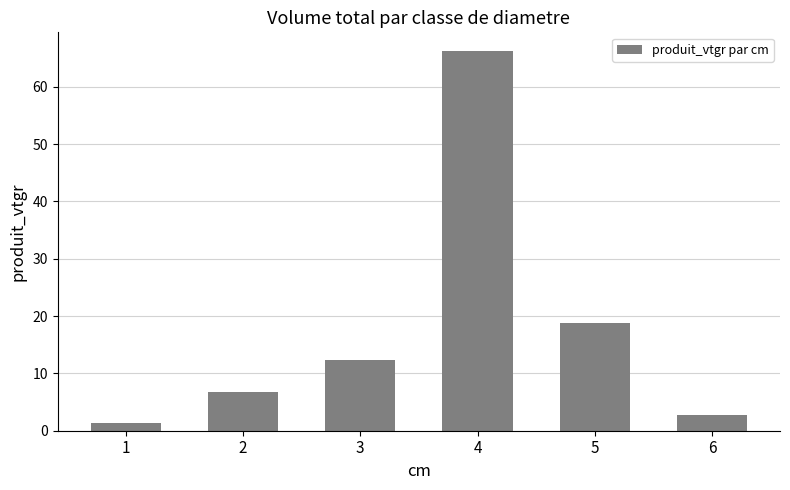

Reading right to left, what are all the values shown in this chart?

2.7	18.7	66.2	12.3	6.7	1.3